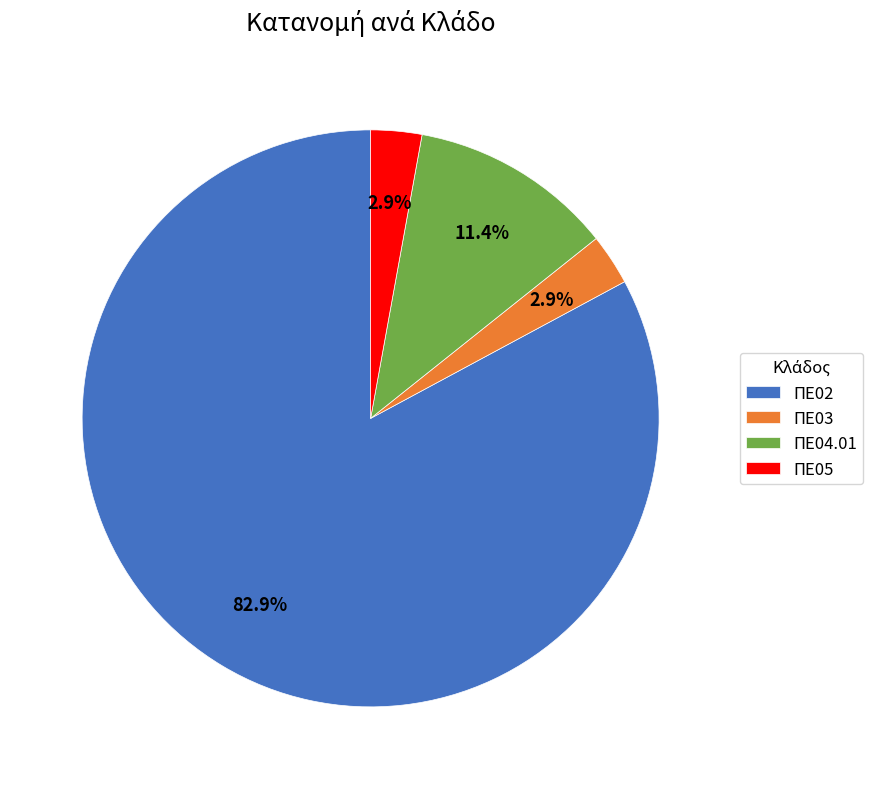

What is the ratio of the value at ΠΕ03 to the value at ΠΕ05?

1.0